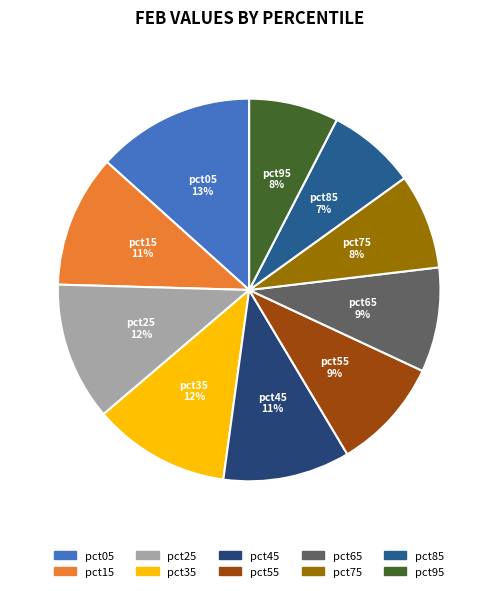

Is the sum of pct85 and pct35 greater than half?

No